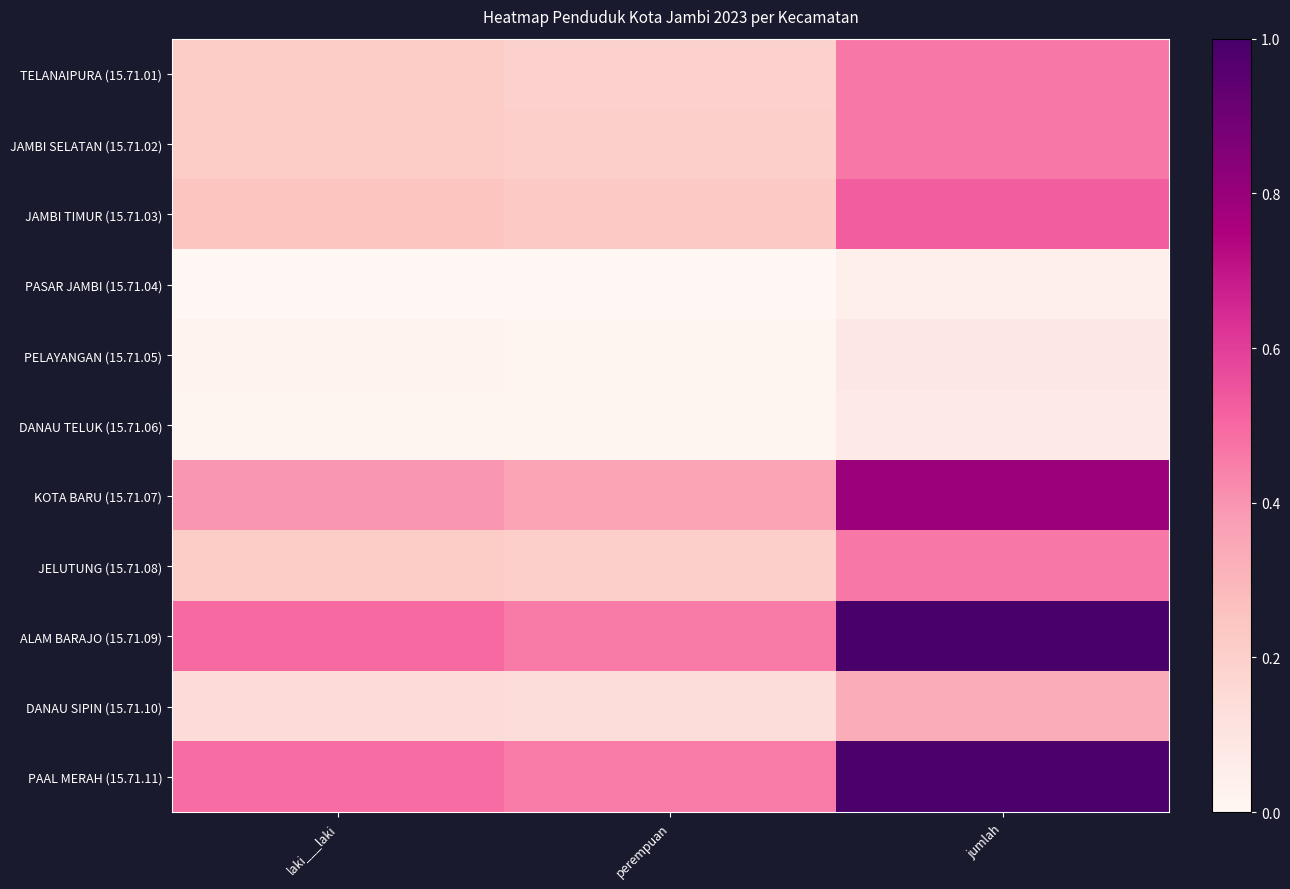

Which series has the largest range (max minus min)?

ALAM BARAJO (15.71.09)